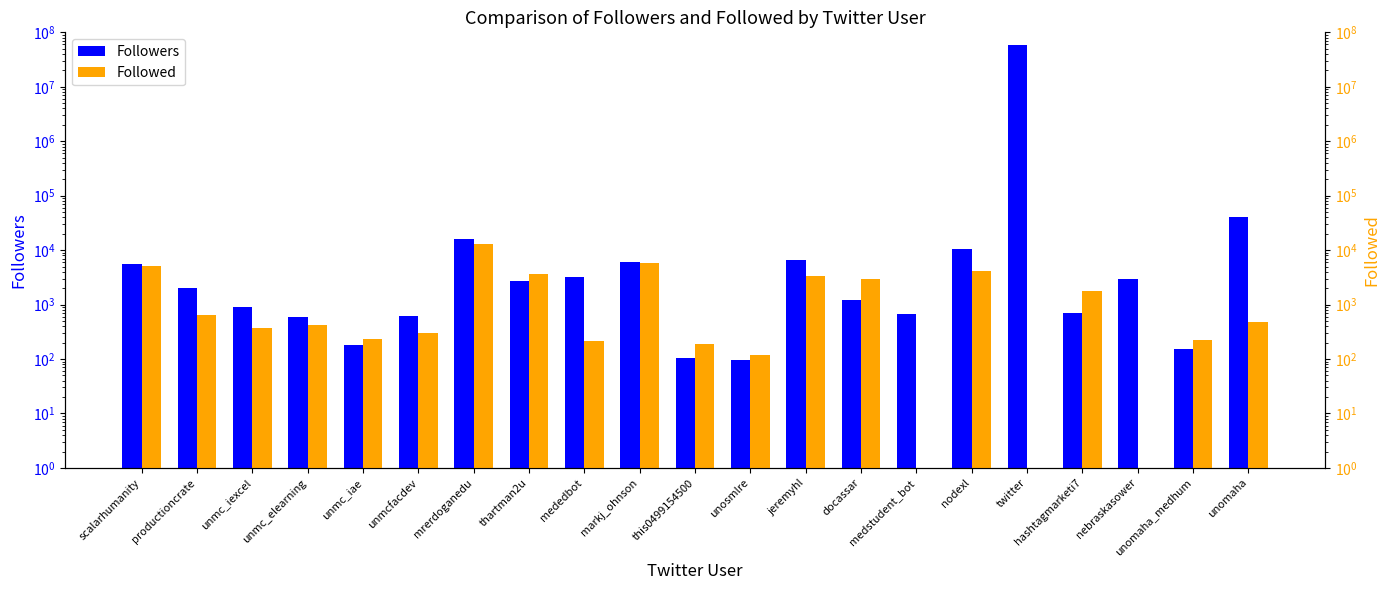

Between unmc_iae and thartman2u, which series saw the biggest shift?

Followed